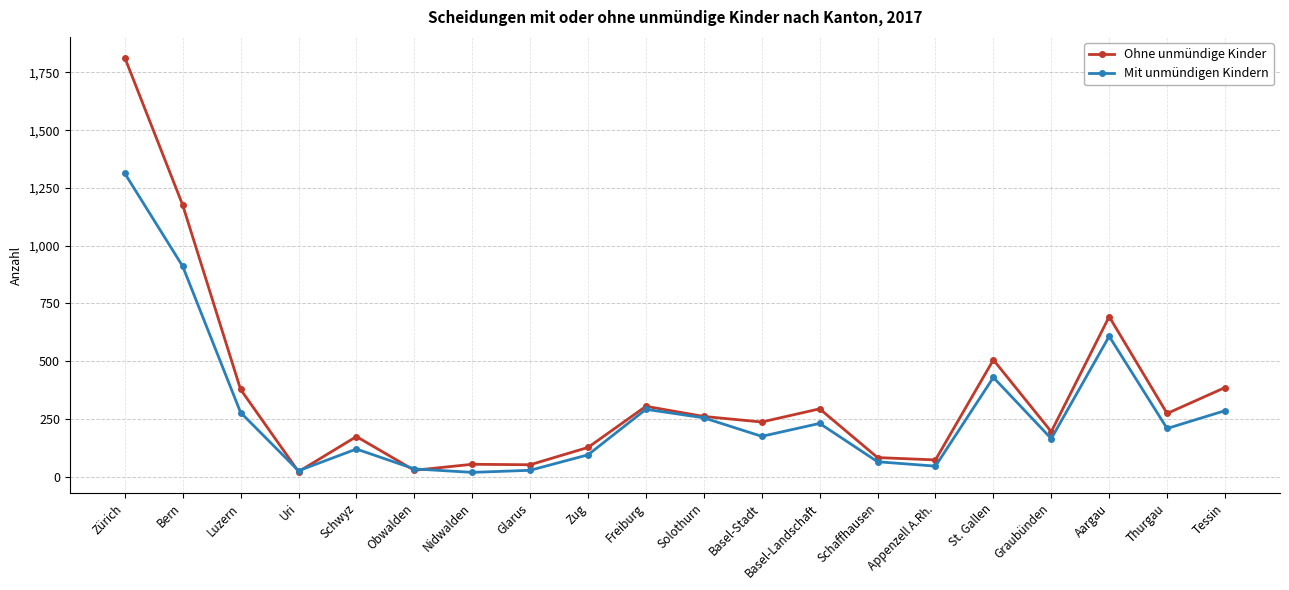

How many values in the Ohne unmündige Kinder series are below 261?

10